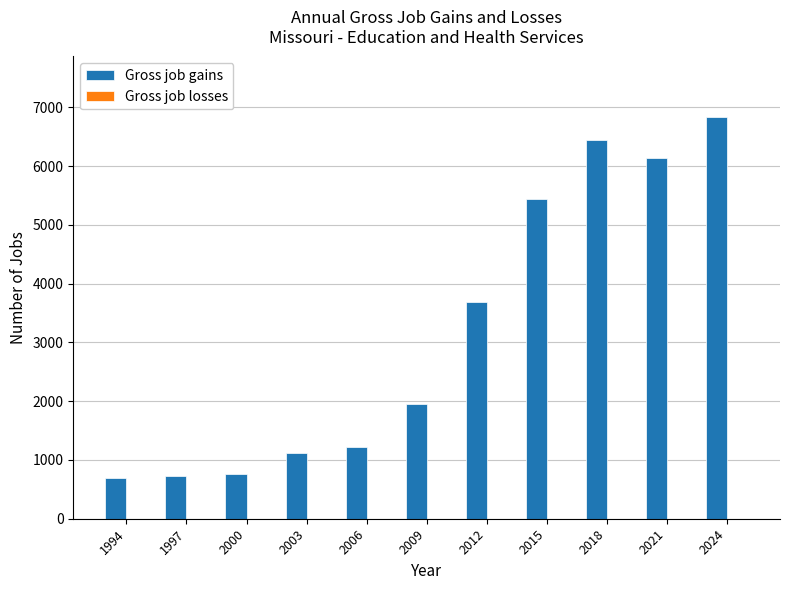

Which label corresponds to the largest value in the chart?

2024